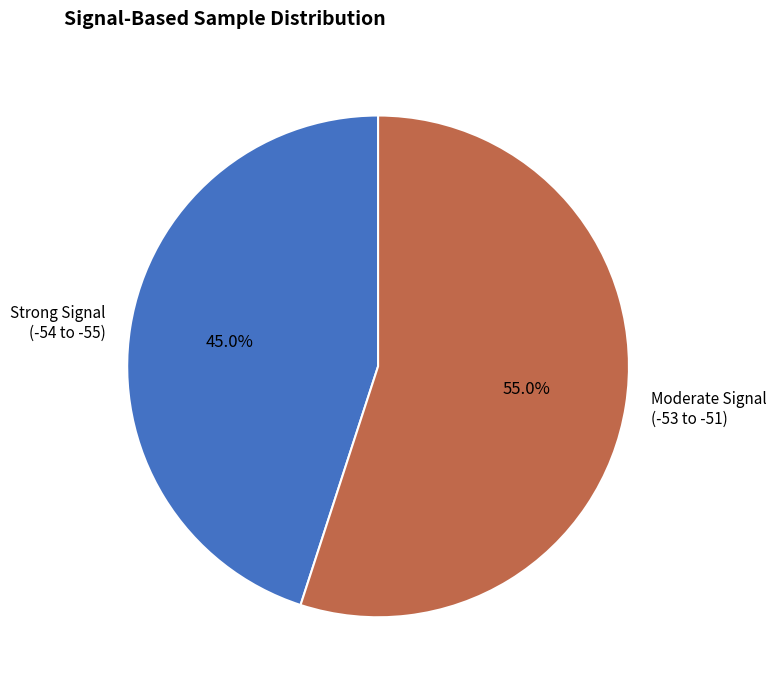

How much of the chart is everything except Strong Signal (-54 to -55)?

55.0%